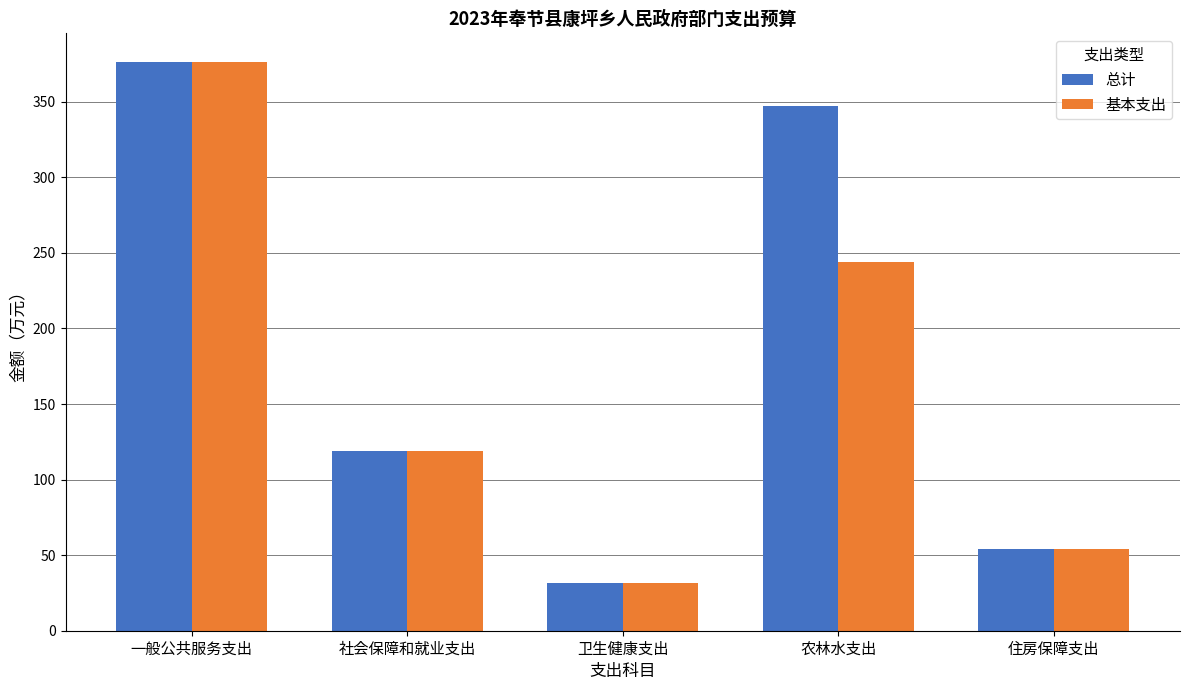

At which label does 总计 first exceed 118?

一般公共服务支出